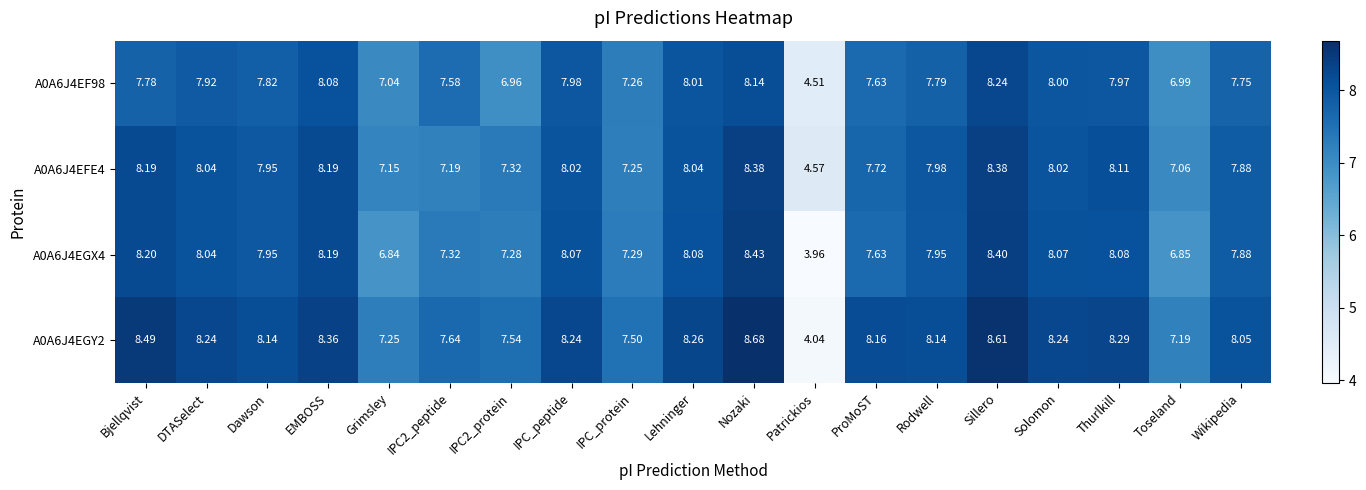

At which label does A0A6J4EGX4 first exceed 7?

Bjellqvist